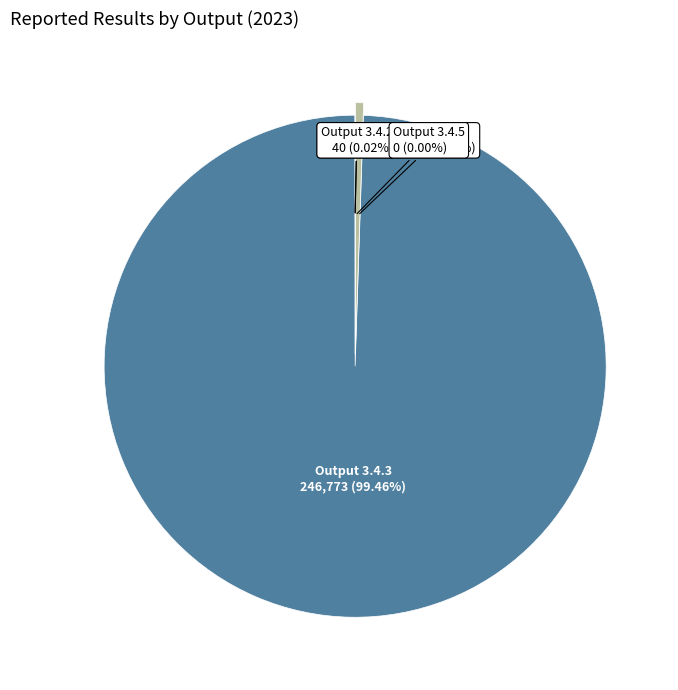

To the nearest percent, what is the difference between the Output 3.4.4 and Output 3.4.3 slice percentages?

99%